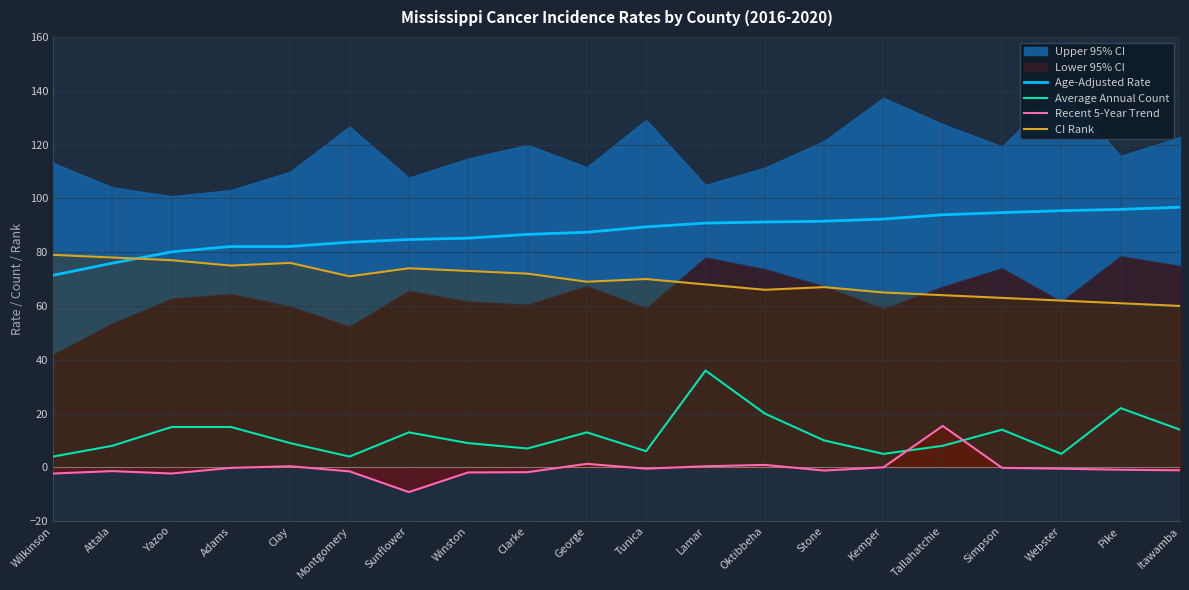

What is the smallest value displayed?

-9.2